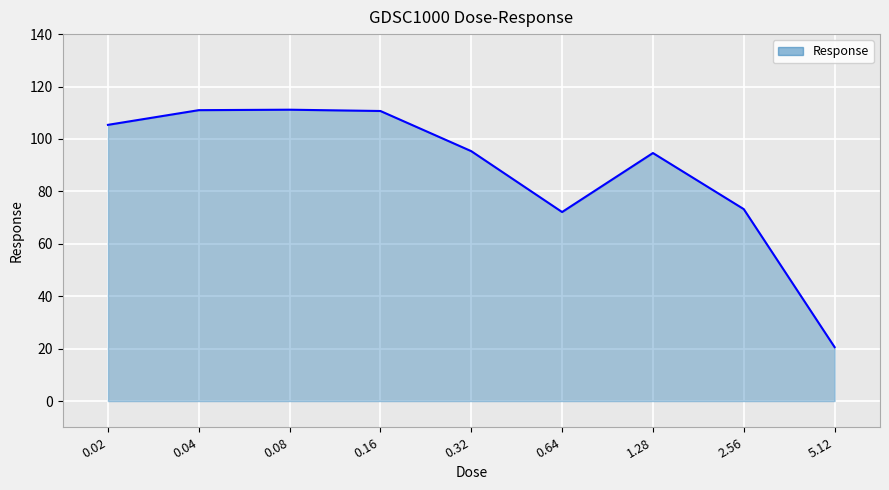

What position from the right is 0.08?

7